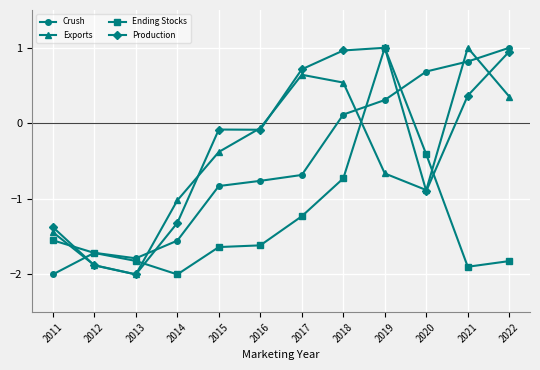

Which series changed the most between 2014 and 2019?

Ending Stocks